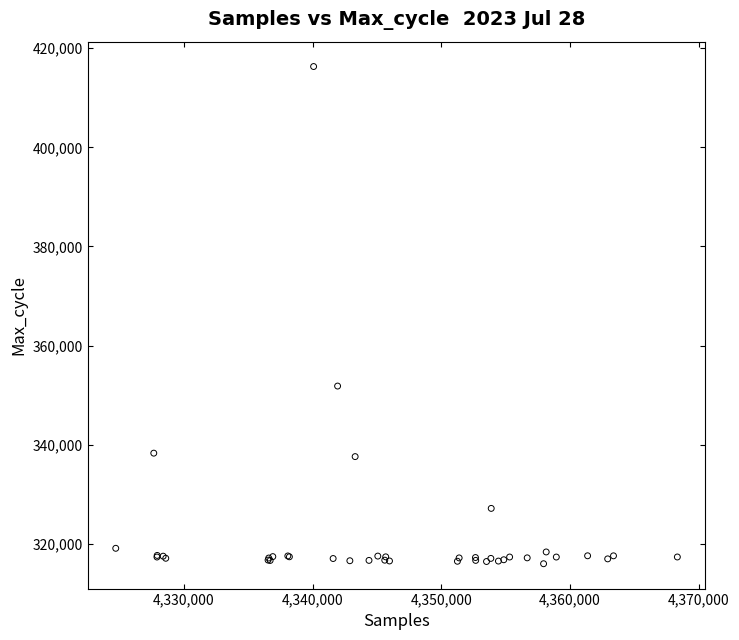

What Y value in the scatter plot is closest to 366153?

351845